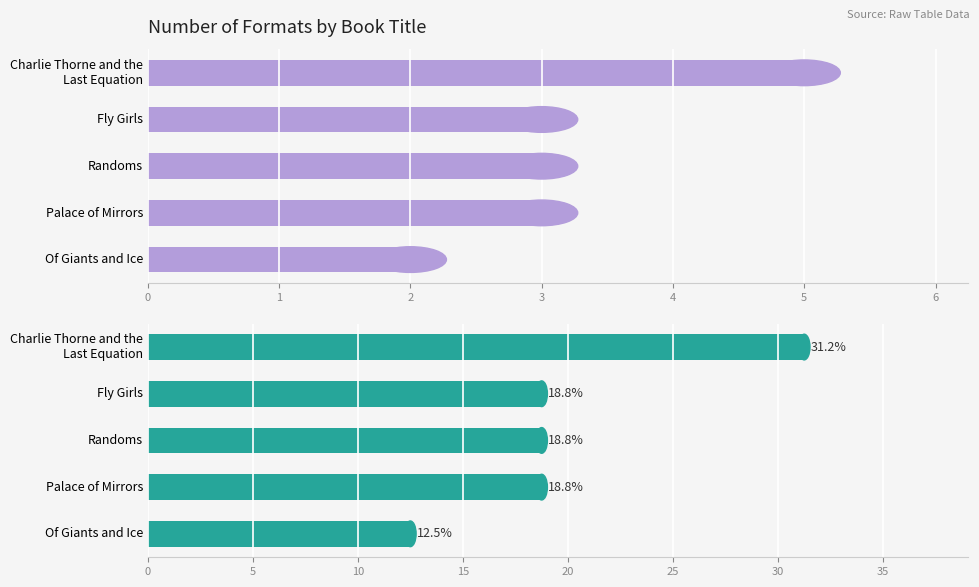

Rank the categories by value from highest to lowest.

Charlie Thorne and the Last Equation, Fly Girls, Randoms, Palace of Mirrors, Of Giants and Ice